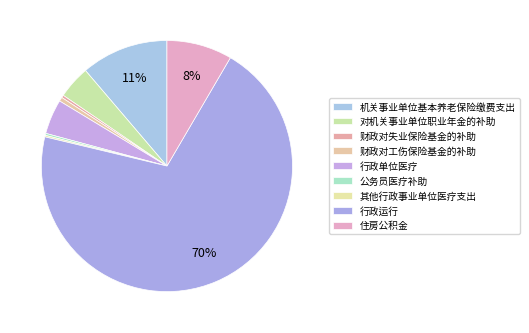

To the nearest percent, what is the difference between the 行政运行 and 对机关事业单位职业年金的补助 slice percentages?

66%